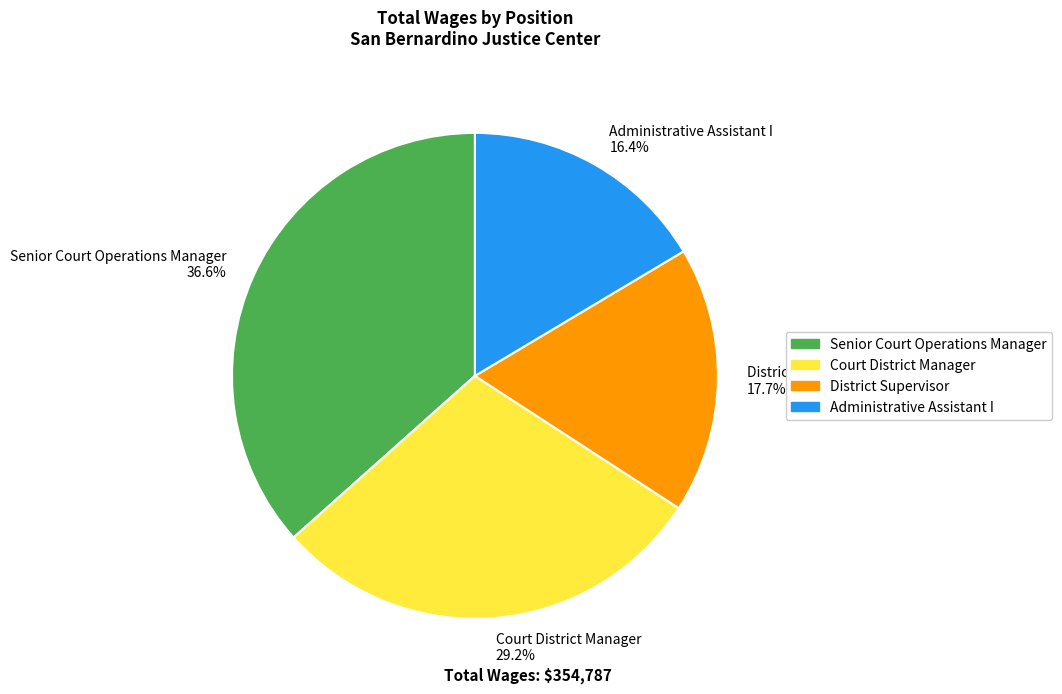

True or false: Court District Manager accounts for 41% of the total.

False